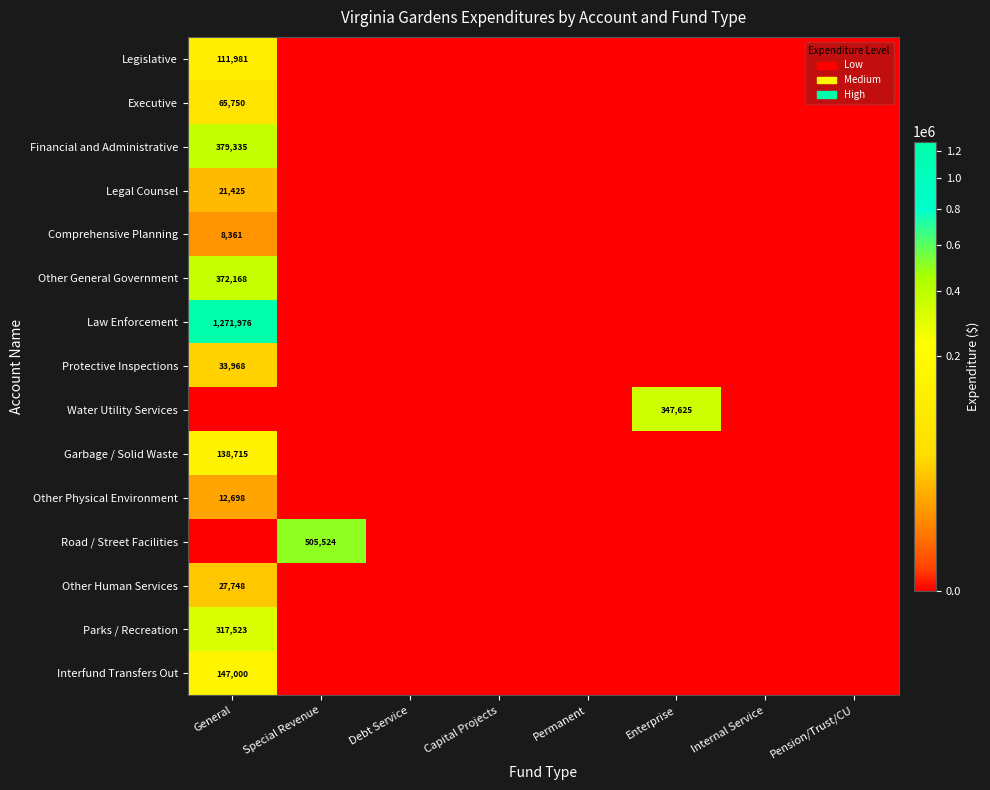

True or false: Garbage / Solid Waste has a value of 201056 at General.

False